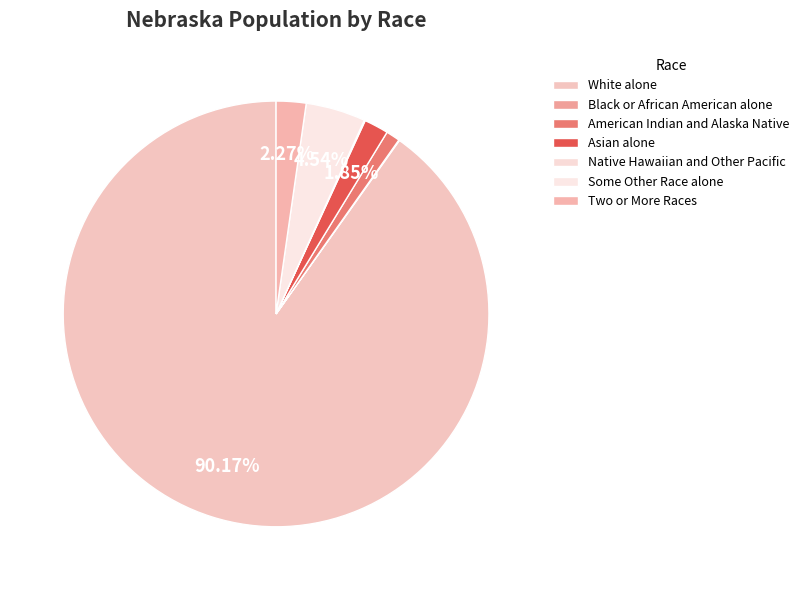

Is it true that American Indian and Alaska Native is 1% of the pie?

True